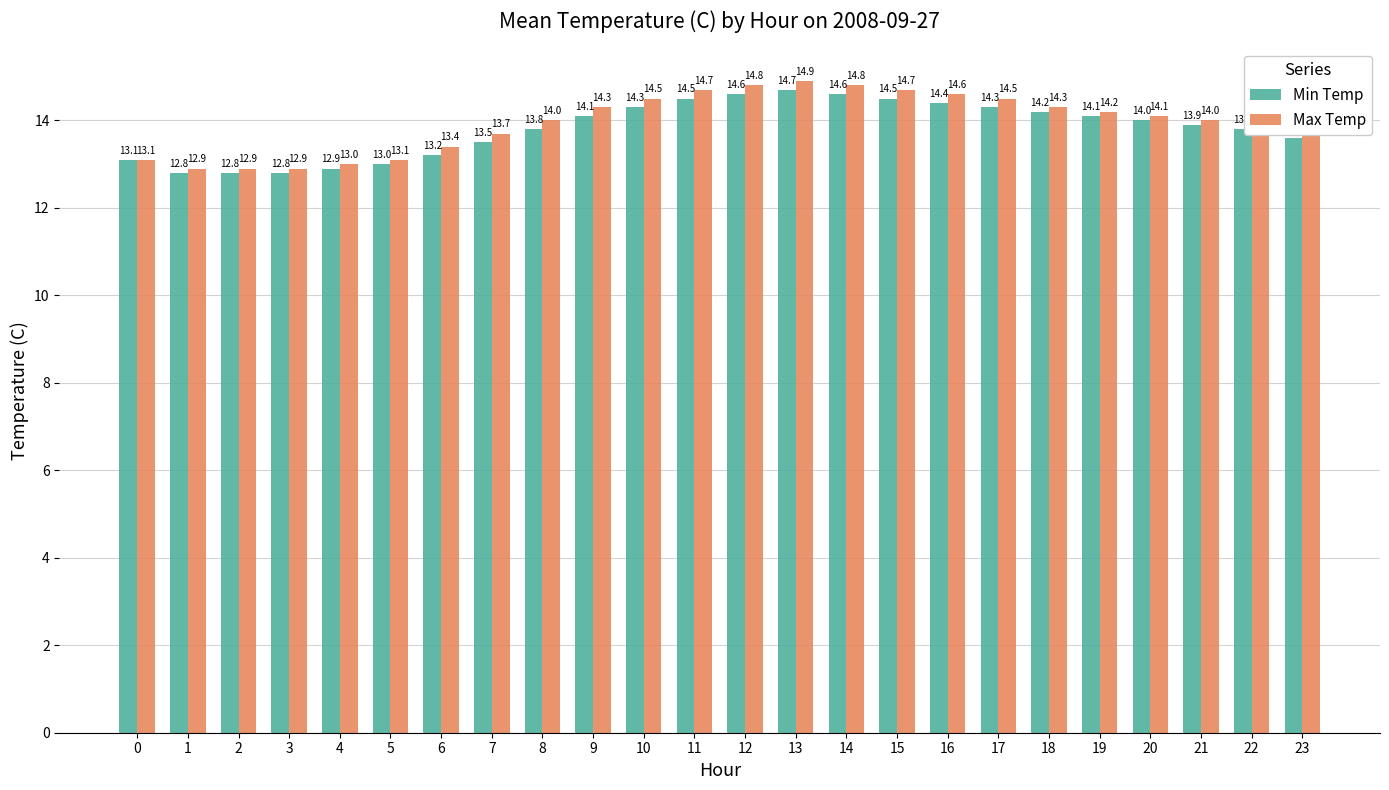

Read the Min Temp value at 16.

14.4